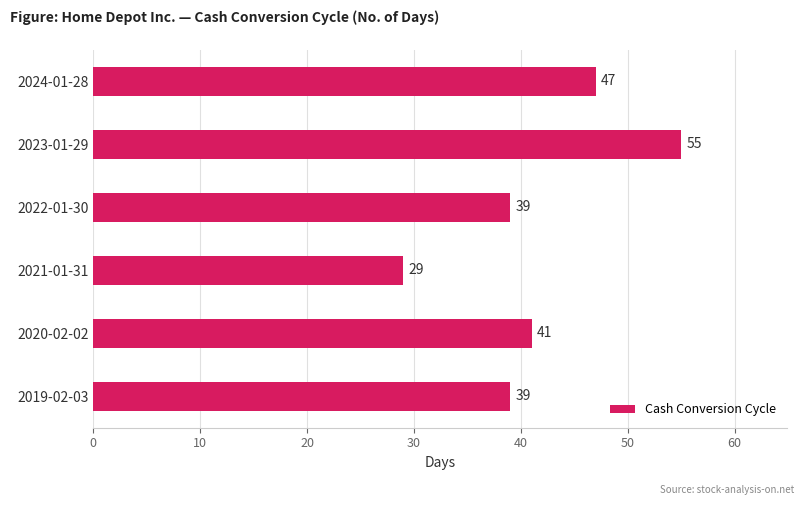

What is the change in value from 2021-01-31 to 2020-02-02?

+12